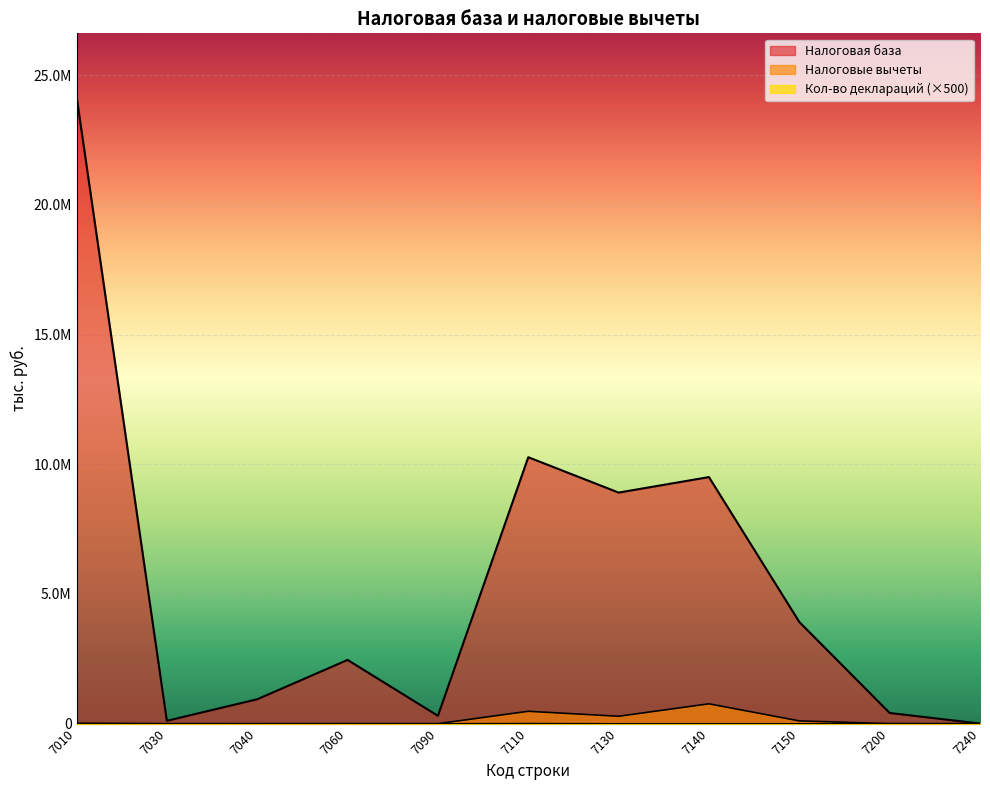

Between 7140 and 7150, which series saw the biggest shift?

Налоговая база